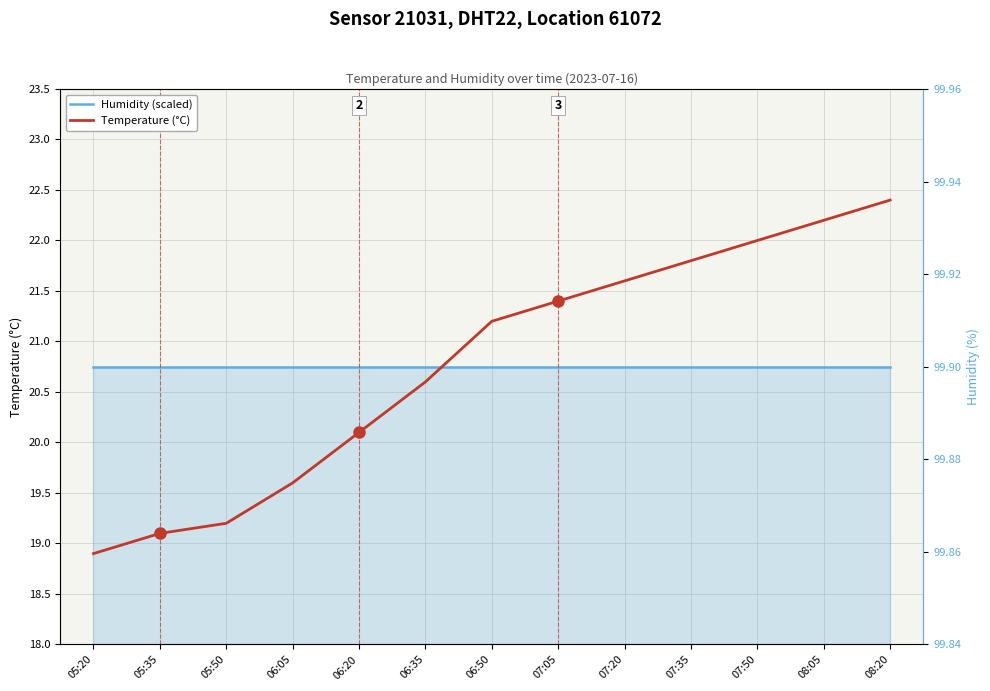

At which label does Temperature (°C) reach its peak?

08:20